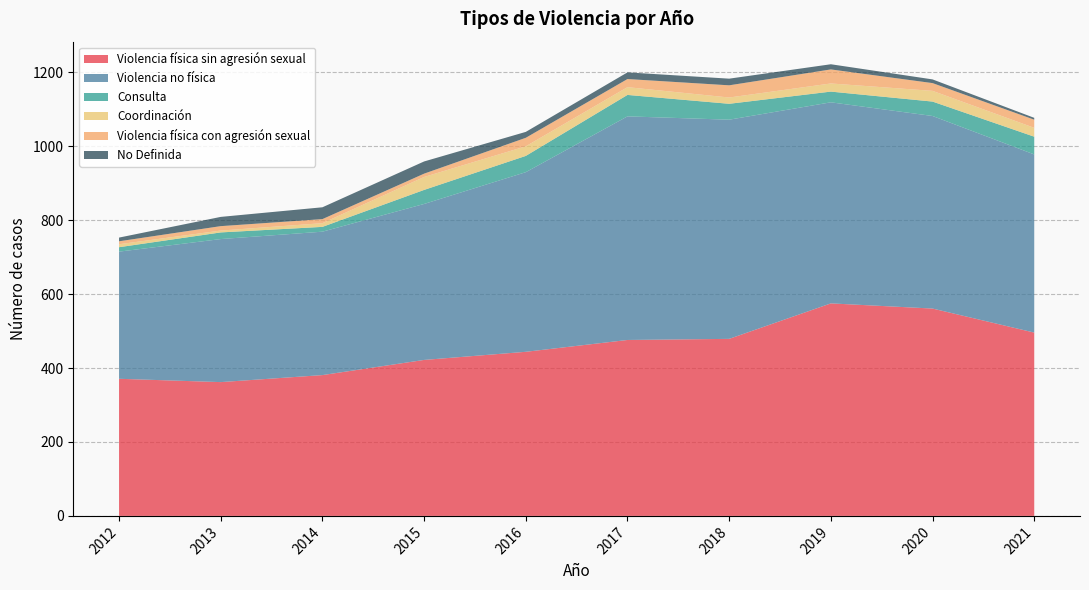

Reading right to left, extract all data points from this chart.

Violencia física sin agresión sexual: 2021=496	2020=561	2019=575	2018=479	2017=476	2016=444	2015=422	2014=381	2013=362	2012=371
Violencia no física: 2021=482	2020=521	2019=544	2018=593	2017=605	2016=486	2015=422	2014=388	2013=387	2012=344
Consulta: 2021=48	2020=39	2019=29	2018=43	2017=58	2016=44	2015=38	2014=13	2013=18	2012=12
Coordinación: 2021=24	2020=29	2019=22	2018=17	2017=21	2016=26	2015=35	2014=10	2013=5	2012=8
Violencia física con agresión sexual: 2021=22	2020=21	2019=38	2018=33	2017=22	2016=23	2015=9	2014=11	2013=12	2012=8
No Definida: 2021=5	2020=10	2019=14	2018=18	2017=18	2016=16	2015=33	2014=32	2013=25	2012=10